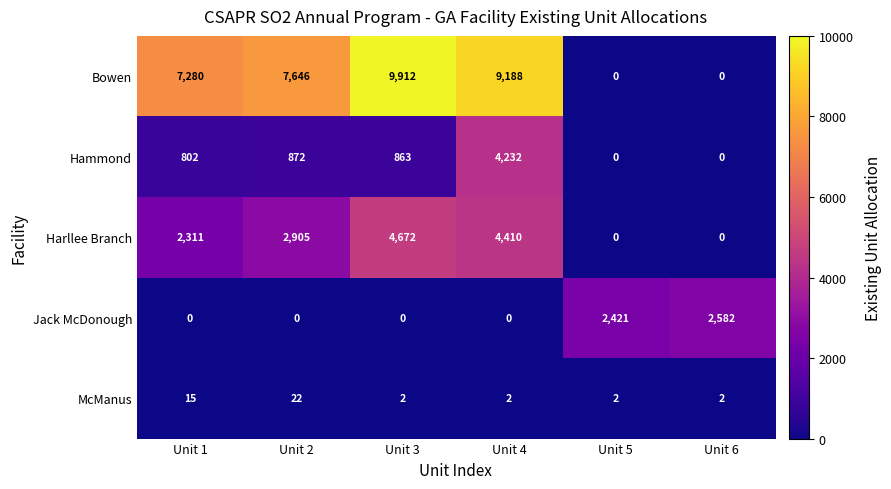

How many McManus values are between 2 and 15?

5